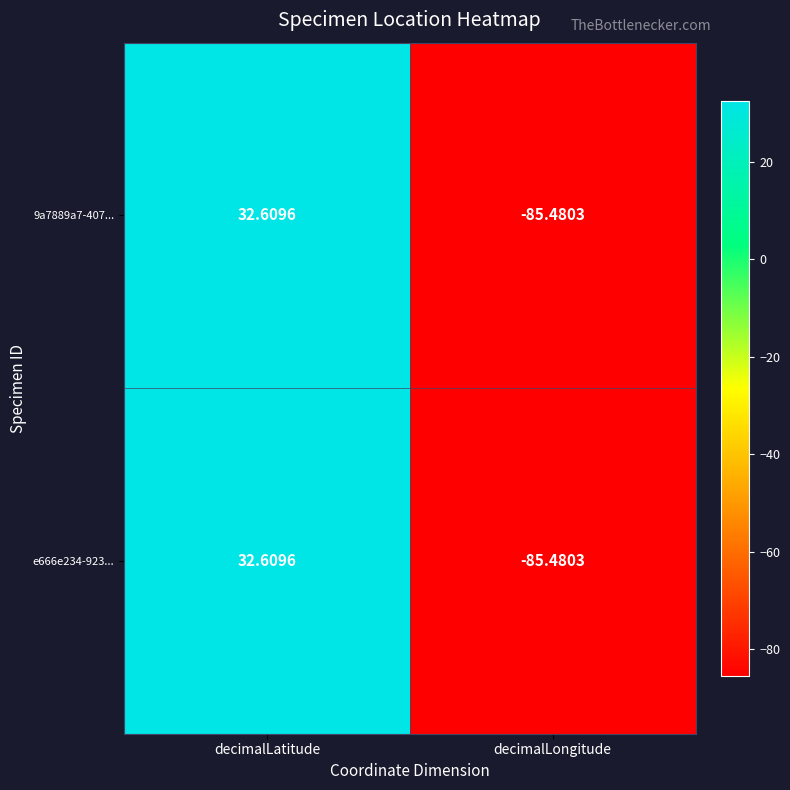

At which label is e666e234-923... closest to -26?

decimalLatitude